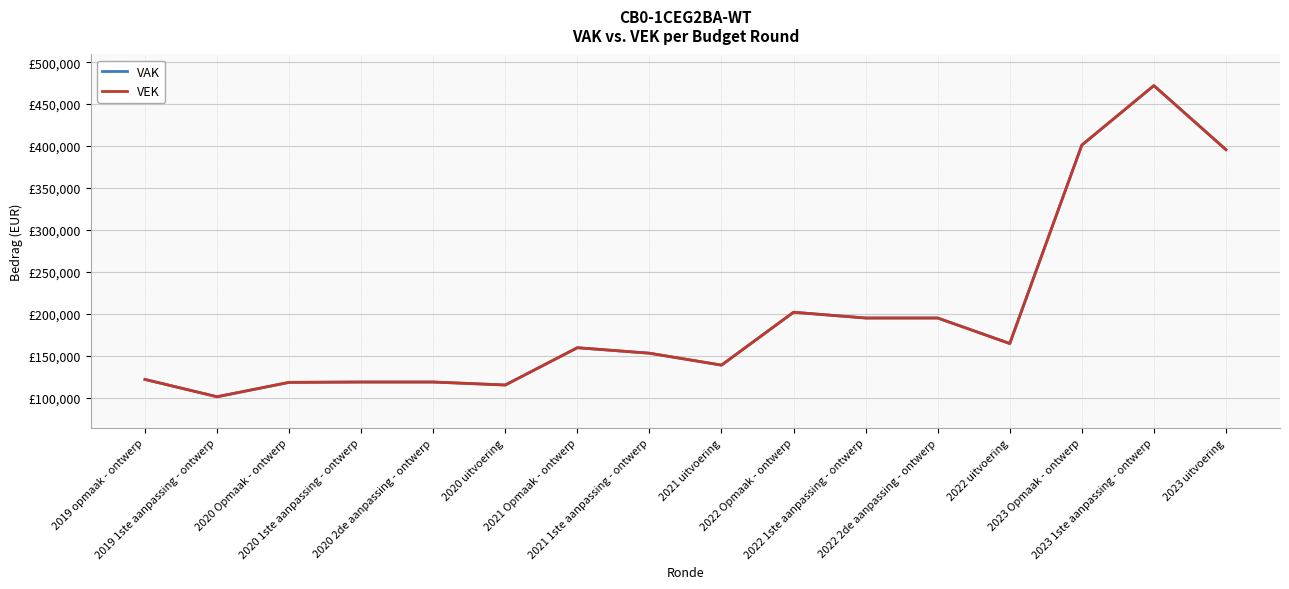

Is this an area chart (filled region under the line)?

No